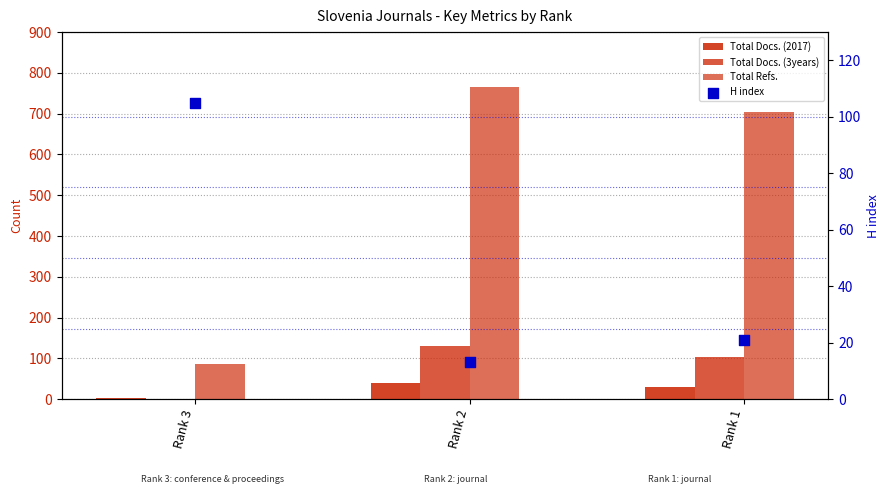

Is the value of Total Docs. (3years) at Rank 2 greater than the value of Total Docs. (2017) at Rank 1?

Yes